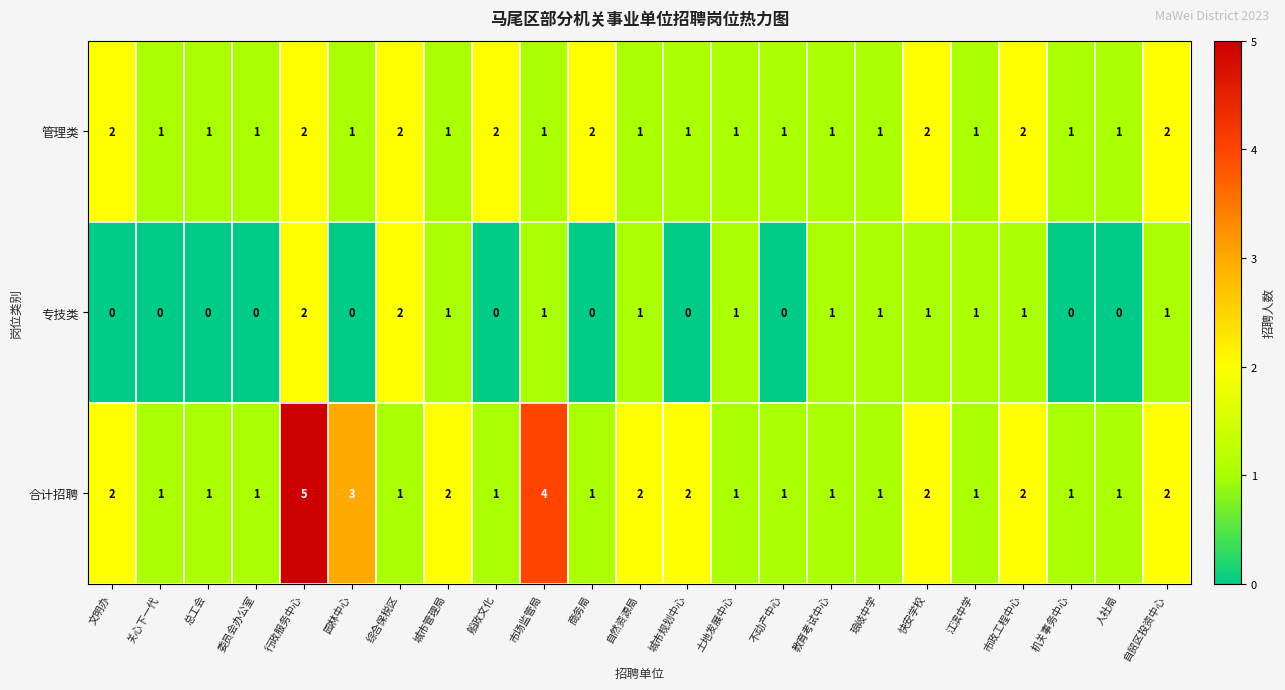

What is the sum of all 专技类 values?

14